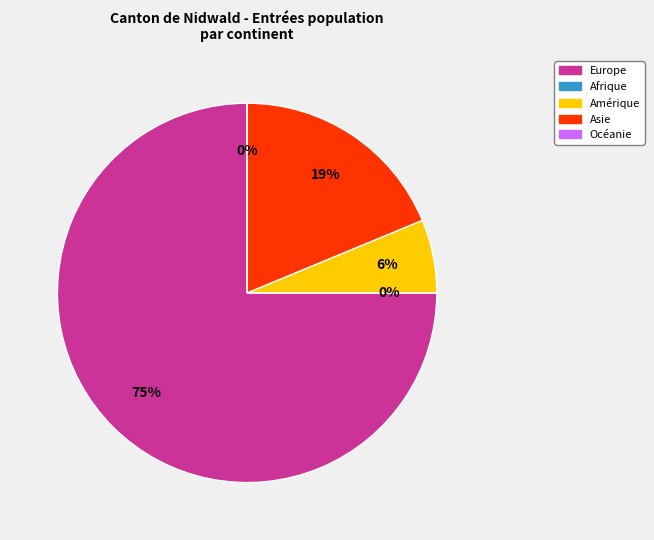

How much of the chart is everything except Europe?

25.0%